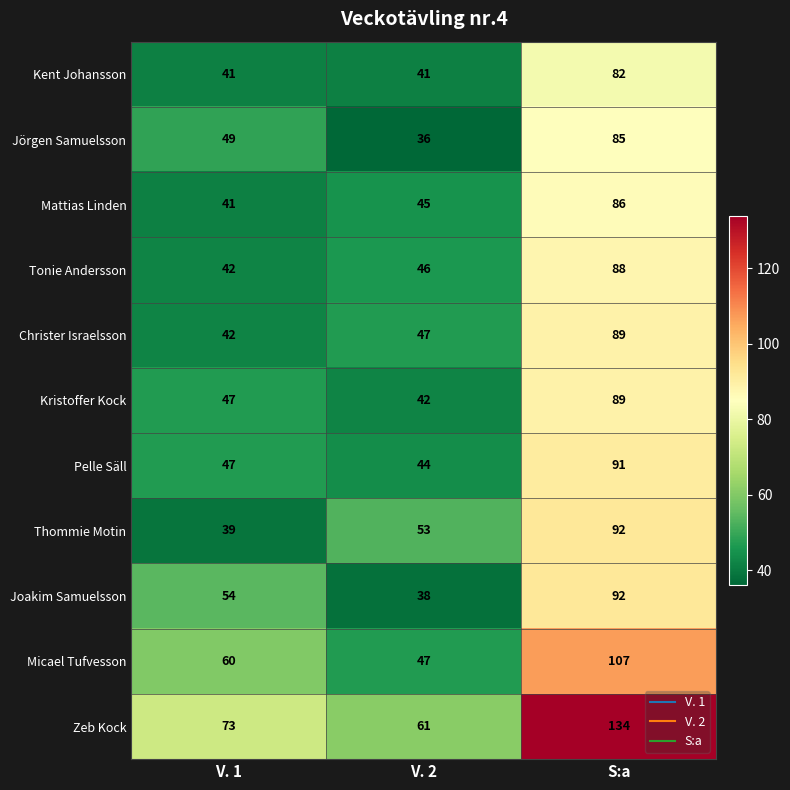

What is the spread (max minus min) of values at V. 2?

25